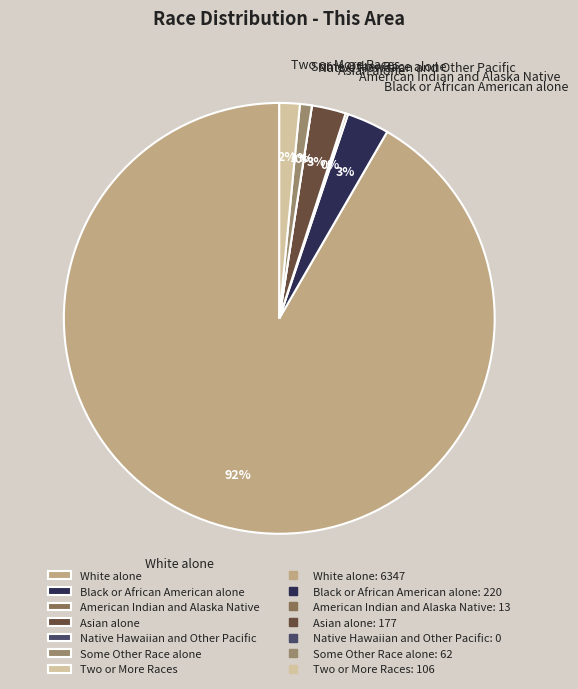

What is the smallest slice in the pie chart?

Native Hawaiian and Other Pacific